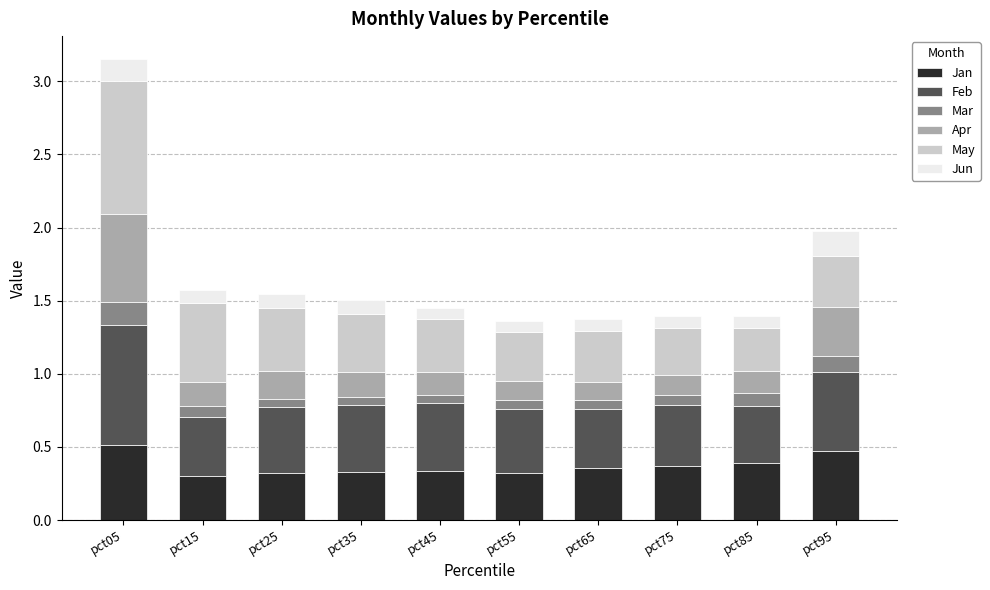

How many bars are there in total?

10